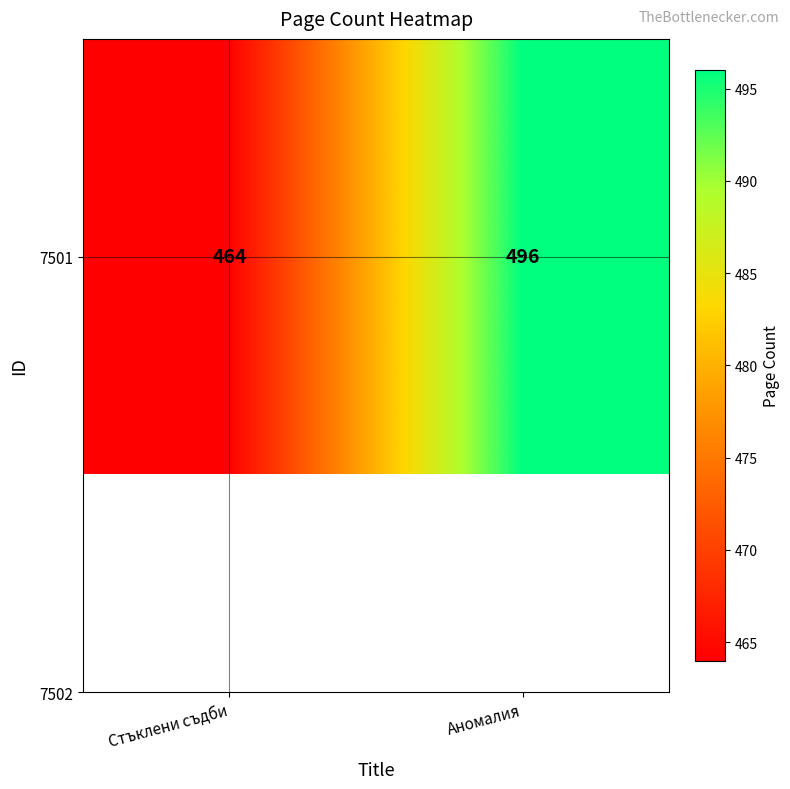

What is the sum of the values at Стъклени съдби and Аномалия?

960